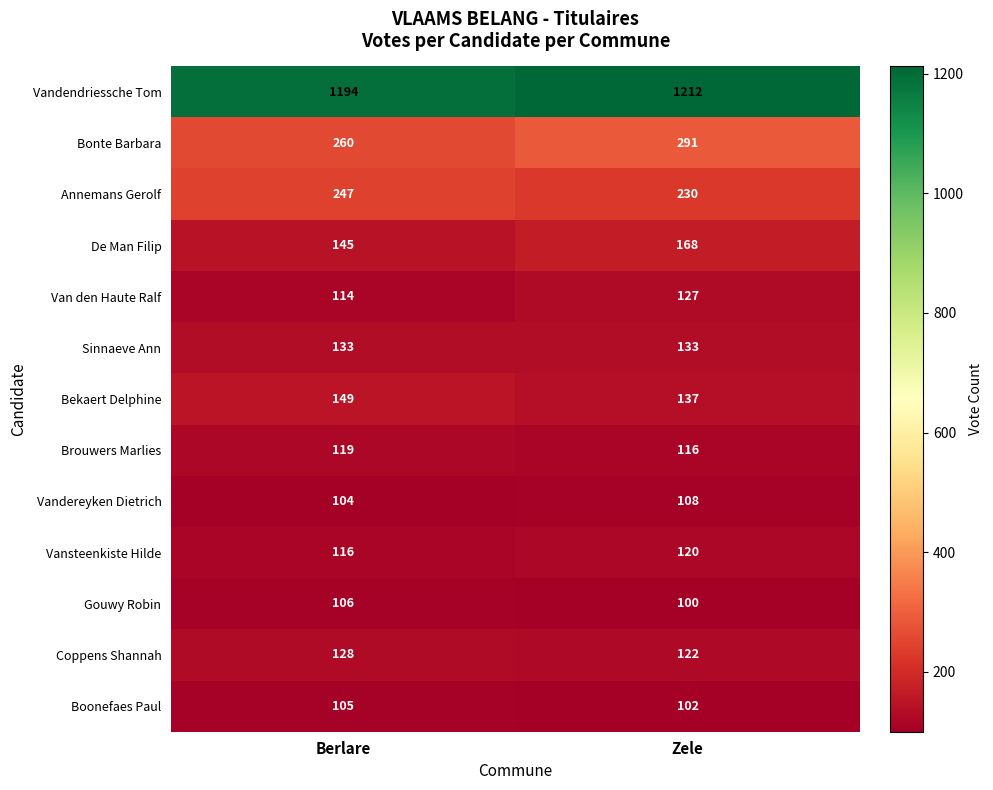

What is the average value of the Bonte Barbara series?

276